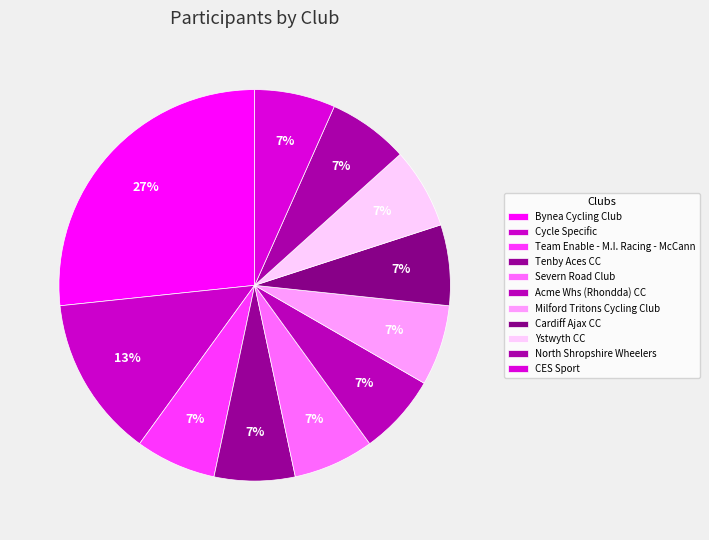

How many slices are in this pie chart?

11